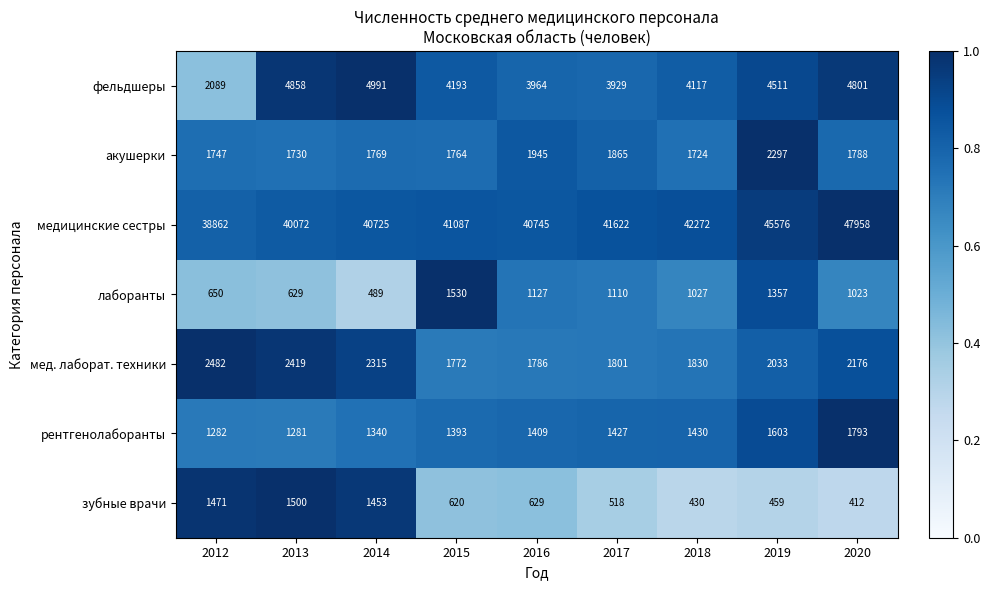

True or false: медицинские сестры has a value of 40072 at 2013.

True